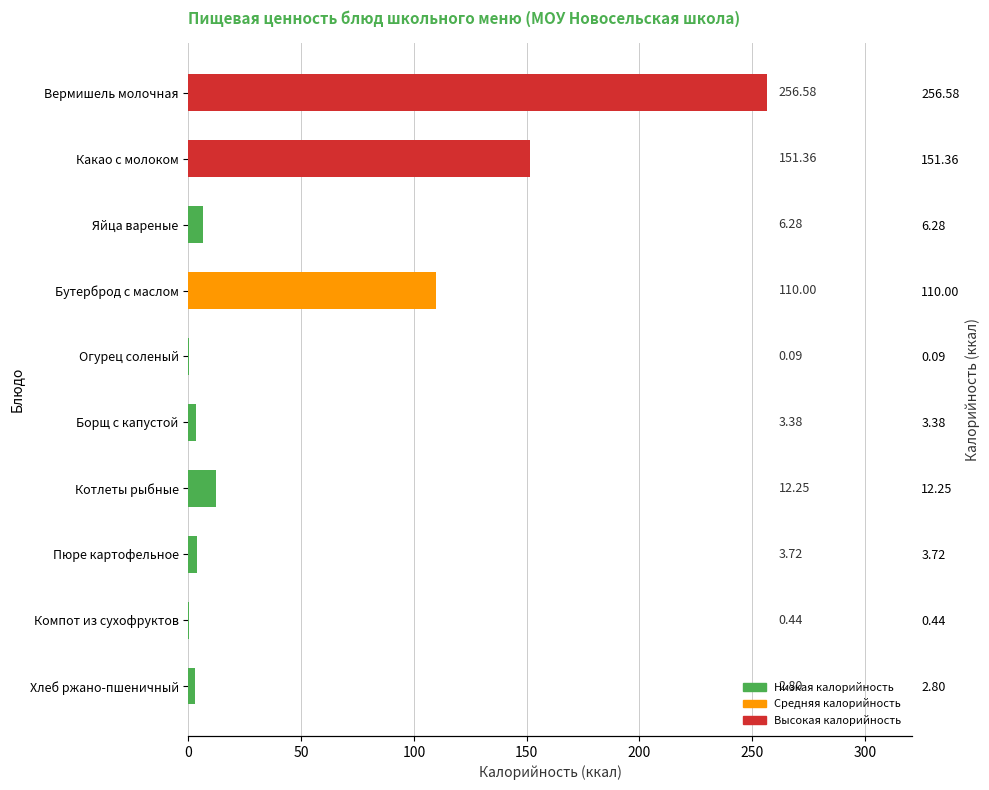

How many categories are shown in the chart?

10